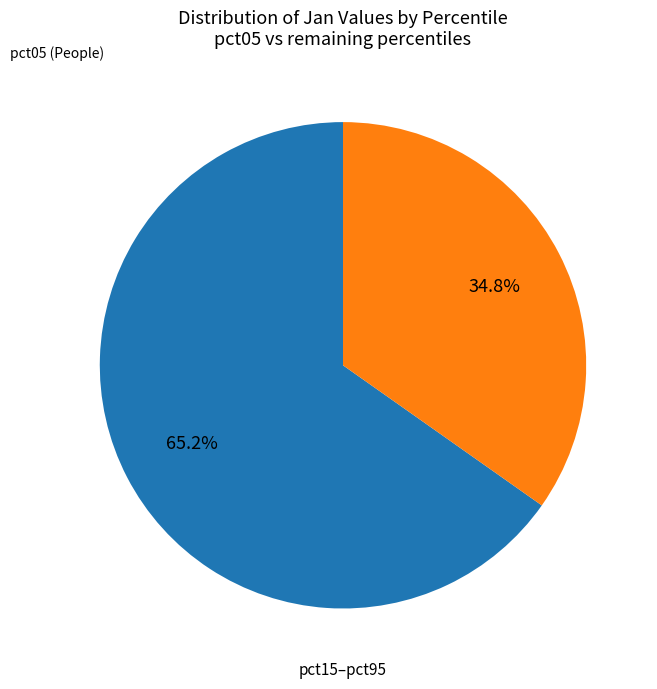

Is there a majority slice in this chart?

Yes